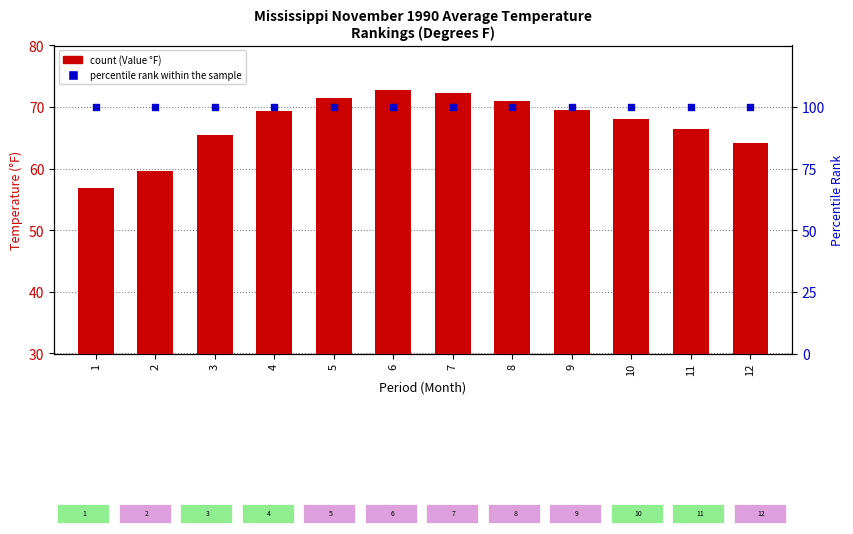

What is the total value across all series at 9?

169.6